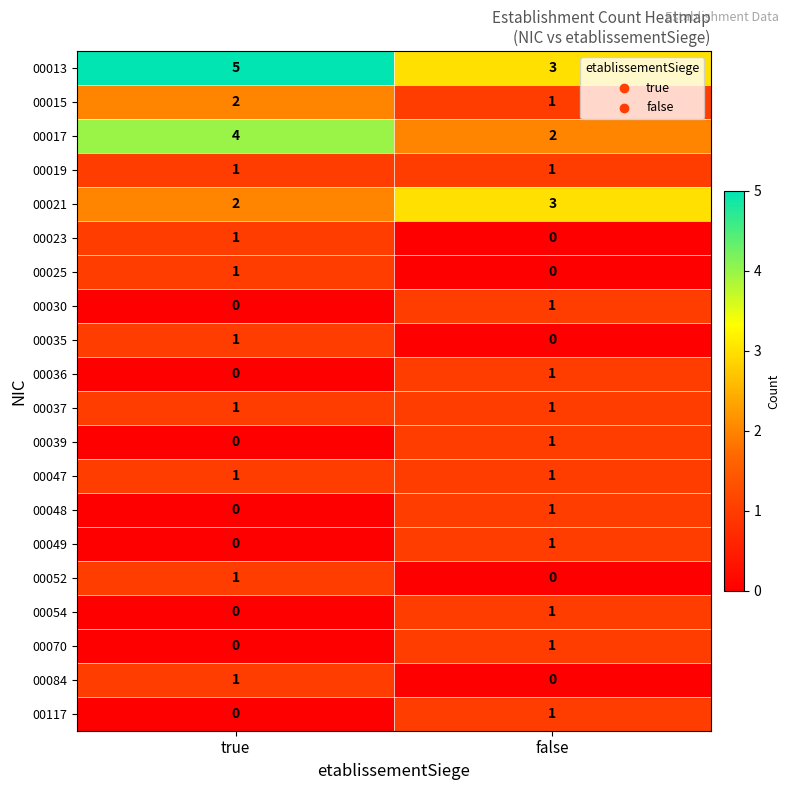

Is it true that 00019 equals 1 at false?

True